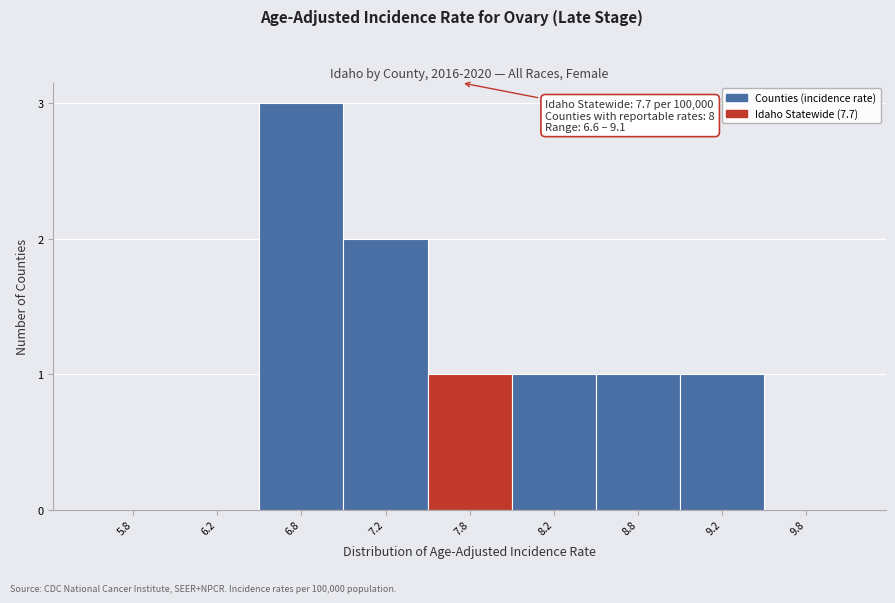

Reading left to right, transcribe all the data shown in this chart.

5.8=0	6.2=0	6.8=3	7.2=2	7.8=1	8.2=1	8.8=1	9.2=1	9.8=0